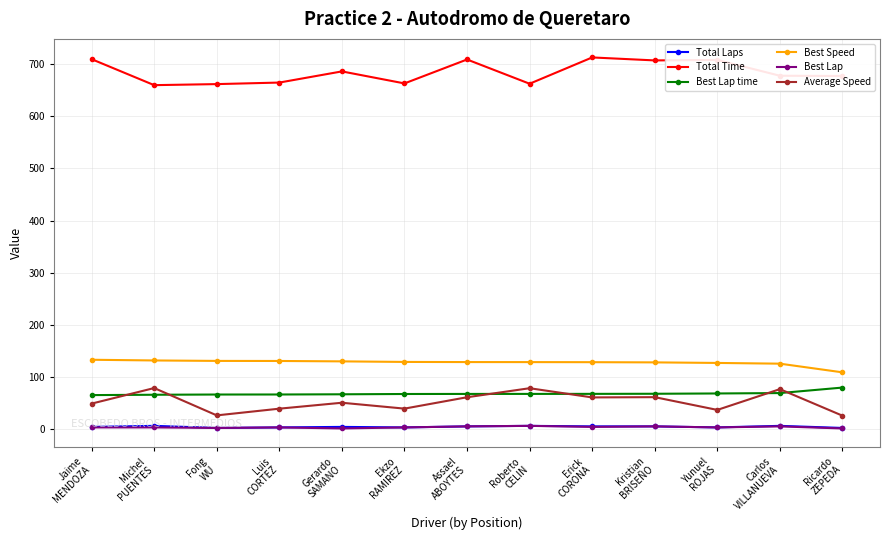

True or false: Best Lap time and Total Laps intersect in this chart.

False